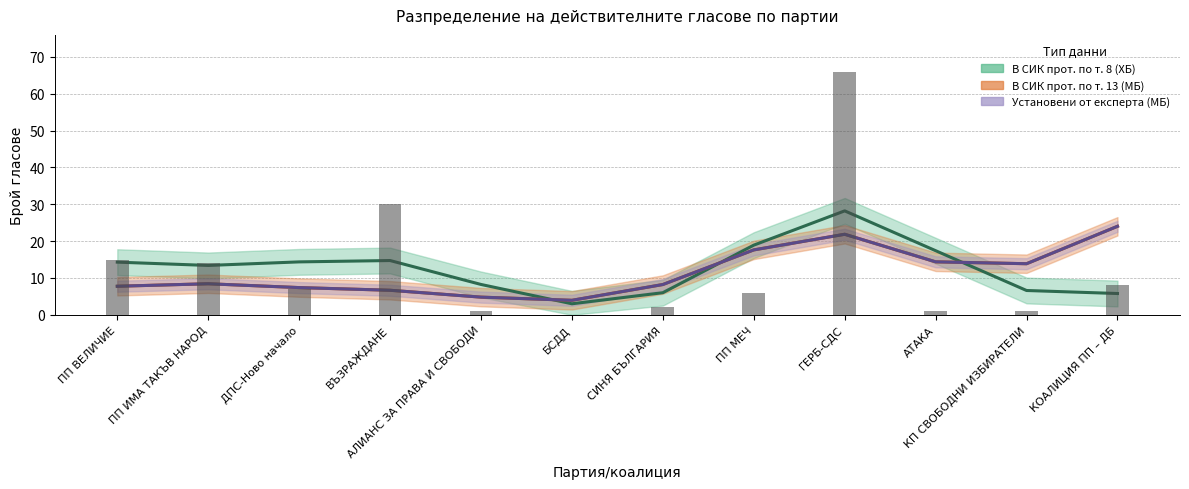

What is the approximate value of Установени от експерта (МБ) at БСДД?

3.9